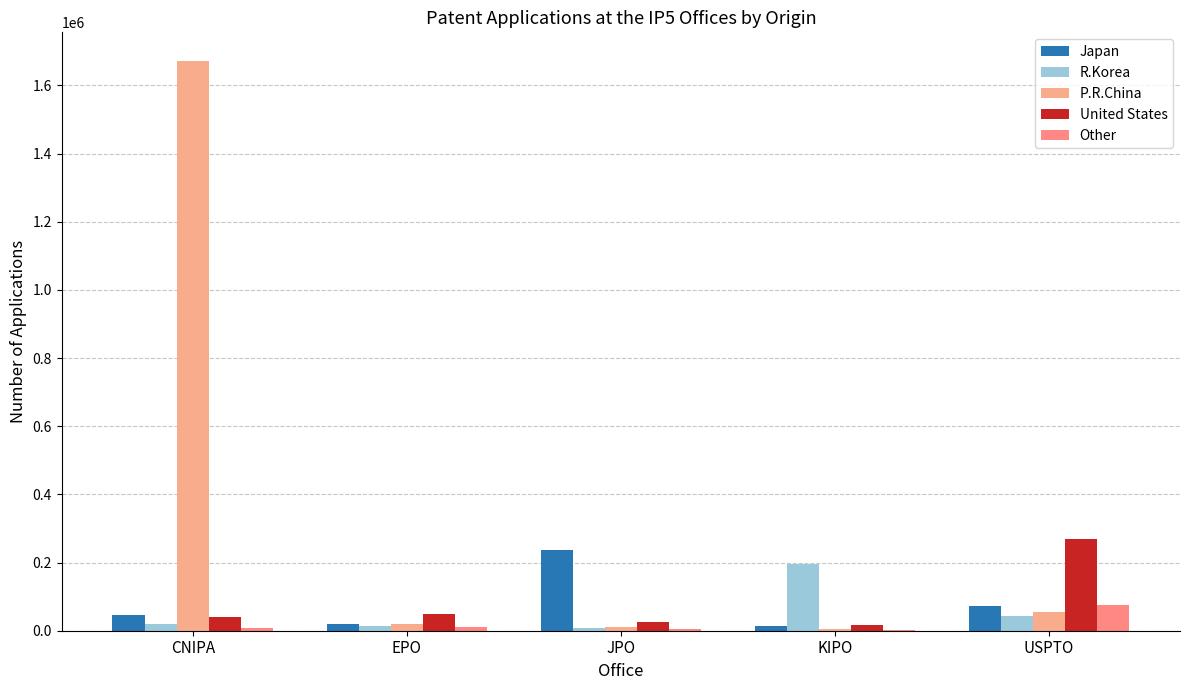

Between JPO and USPTO, which series saw the biggest shift?

United States